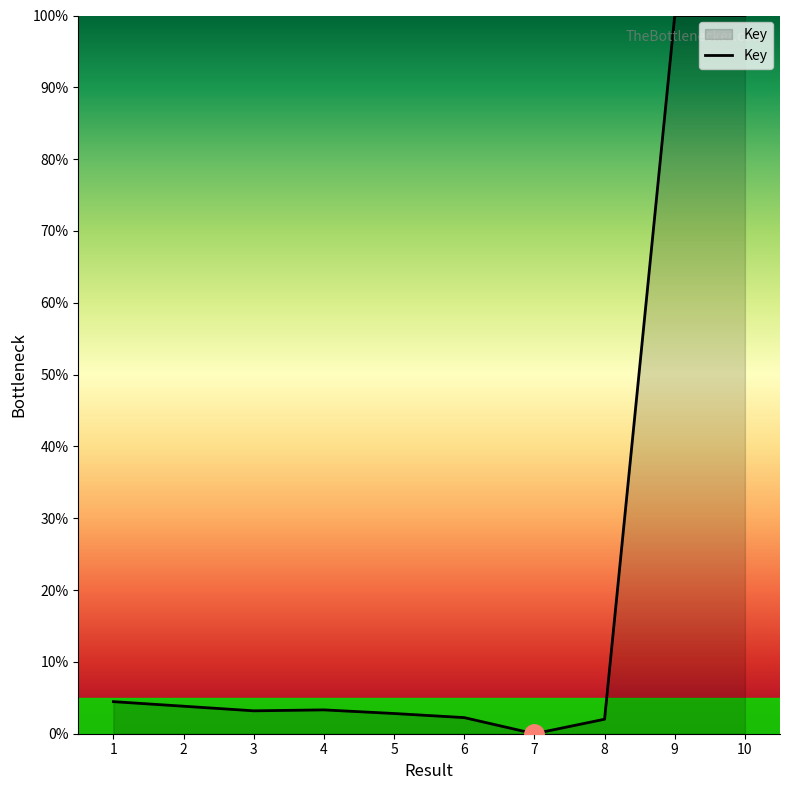

At which label does the data first exceed 3?

1